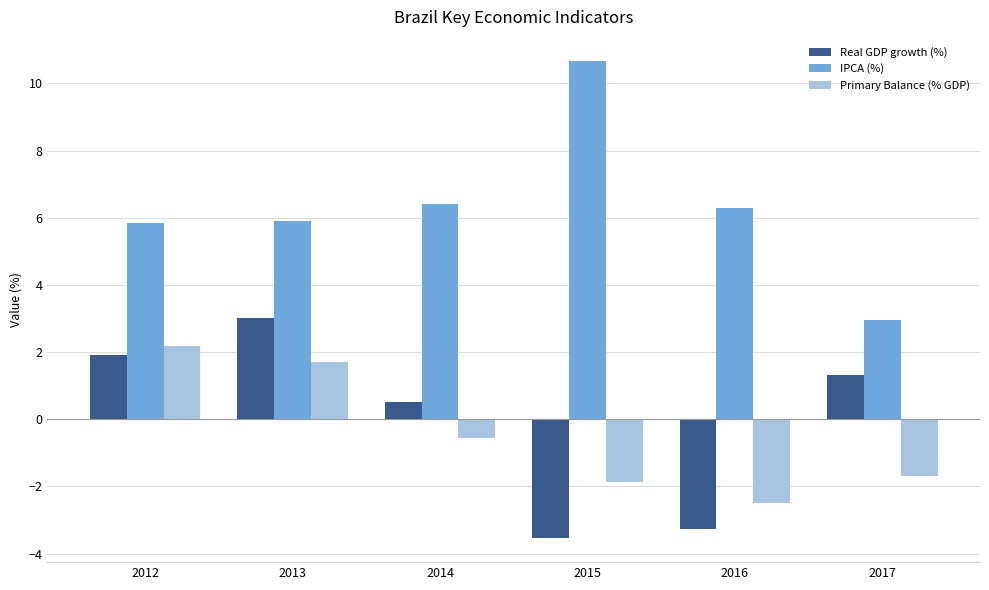

What is the maximum value for Real GDP growth (%)?

3.0